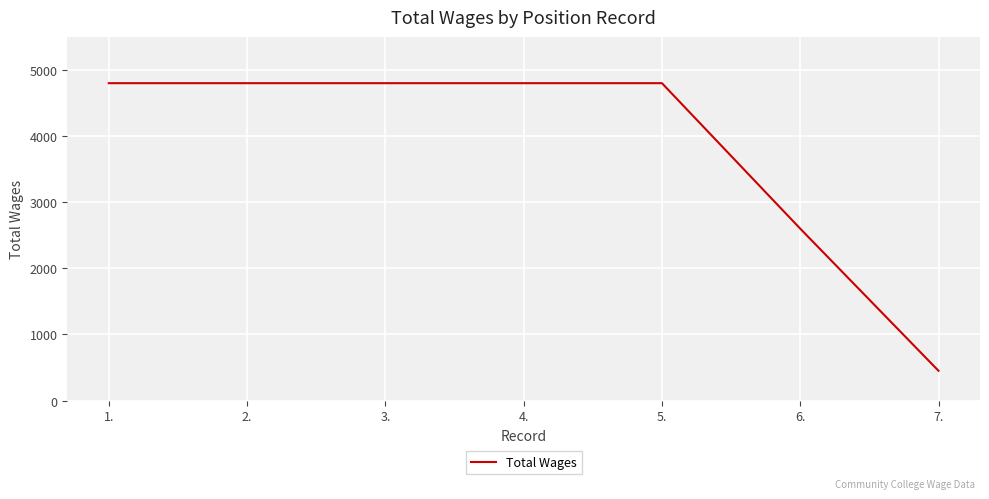

What is the difference between the values at 6. and 1.?

2200